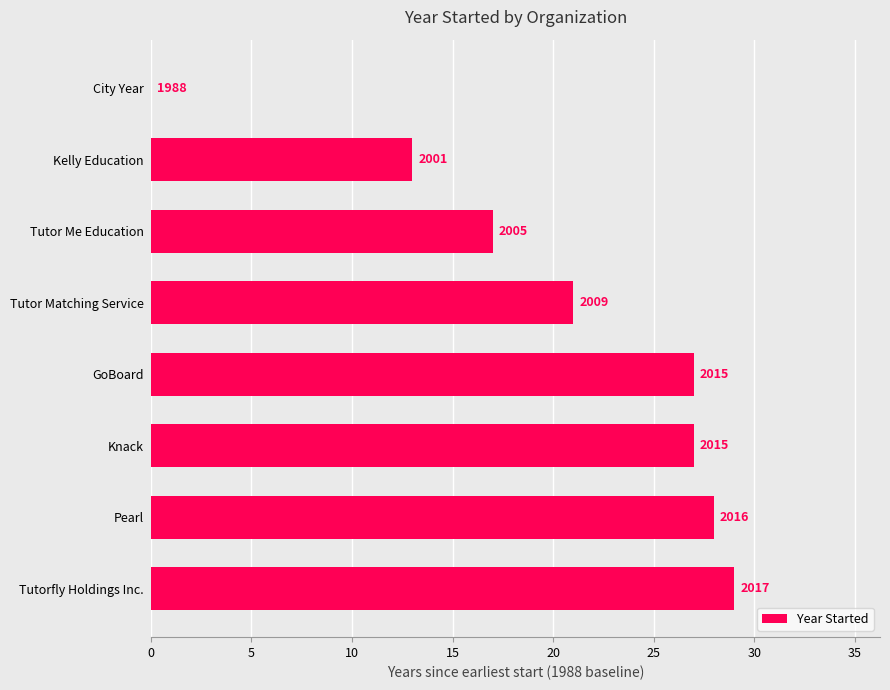

How many bars are there in total?

8